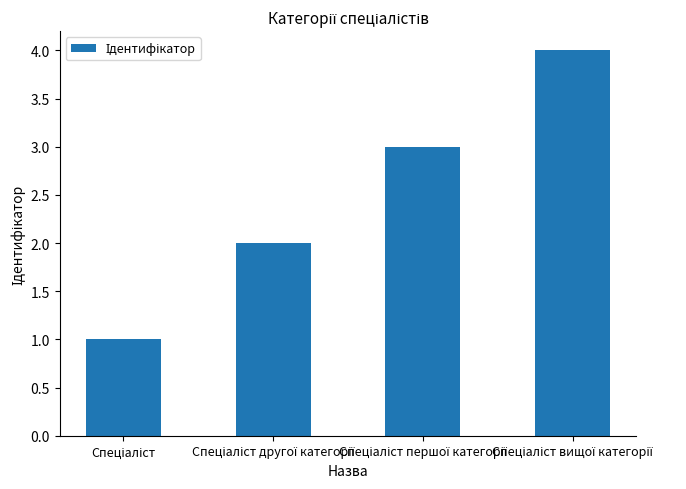

What is the greatest value displayed?

4